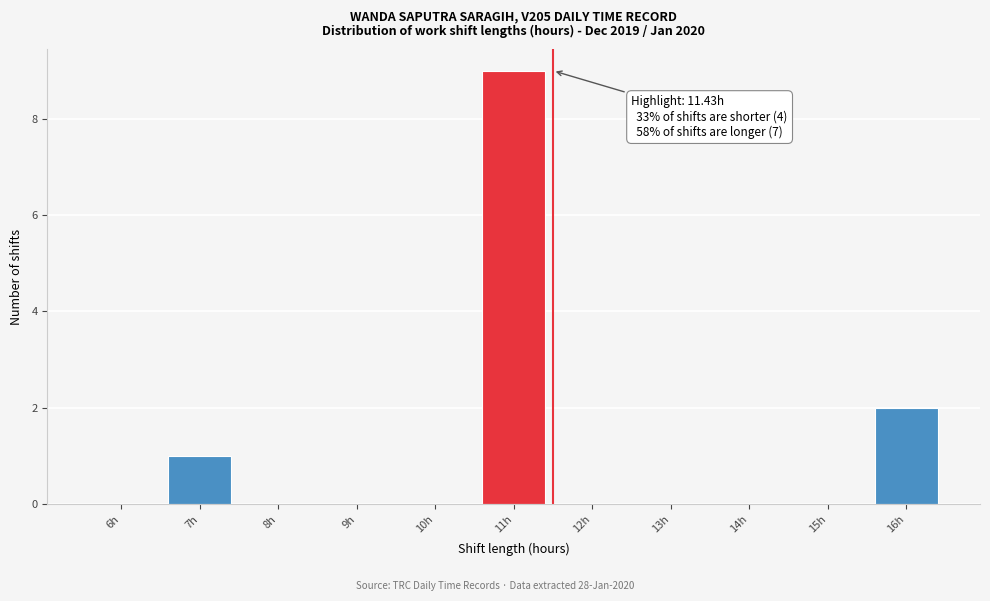

Reading left to right, list all the values displayed in this chart.

6h=0	7h=1	8h=0	9h=0	10h=0	11h=9	12h=0	13h=0	14h=0	15h=0	16h=2